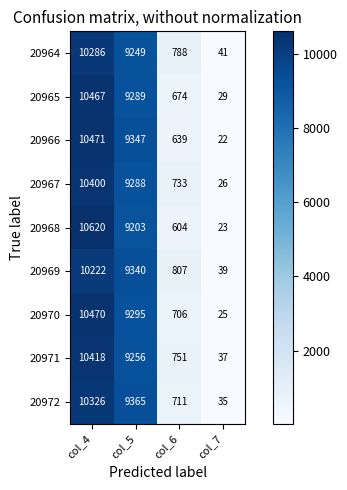

Between col_4 and col_6, which series saw the biggest shift?

20968